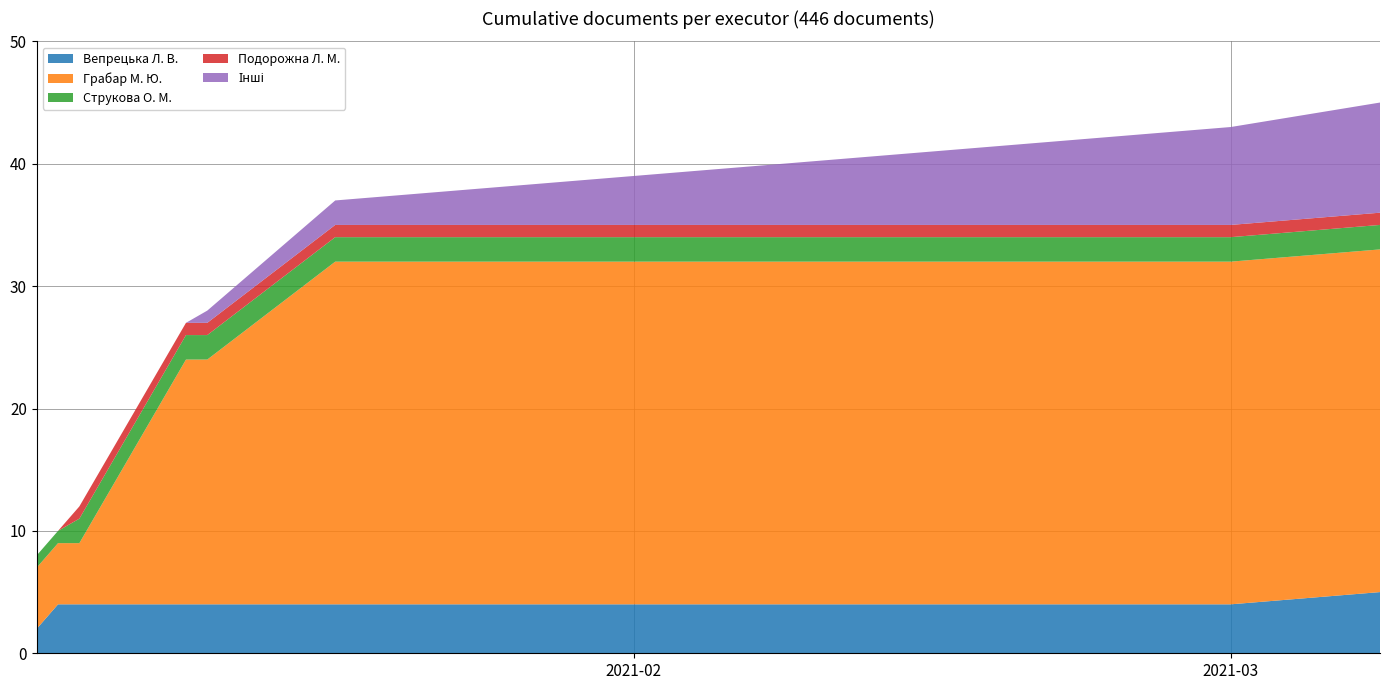

Reading left to right, extract all data points from this chart.

Вепрецька Л. В.: 2021-01-04=2	2021-01-05=4	2021-01-06=4	2021-01-11=4	2021-01-12=4	2021-01-18=4	2021-01-25=4	2021-02-01=4	2021-02-08=4	2021-02-15=4	2021-02-22=4	2021-03-01=4	2021-03-08=5
Грабар М. Ю.: 2021-01-04=5	2021-01-05=5	2021-01-06=5	2021-01-11=20	2021-01-12=20	2021-01-18=28	2021-01-25=28	2021-02-01=28	2021-02-08=28	2021-02-15=28	2021-02-22=28	2021-03-01=28	2021-03-08=28
Струкова О. М.: 2021-01-04=1	2021-01-05=1	2021-01-06=2	2021-01-11=2	2021-01-12=2	2021-01-18=2	2021-01-25=2	2021-02-01=2	2021-02-08=2	2021-02-15=2	2021-02-22=2	2021-03-01=2	2021-03-08=2
Подорожна Л. М.: 2021-01-04=0	2021-01-05=0	2021-01-06=1	2021-01-11=1	2021-01-12=1	2021-01-18=1	2021-01-25=1	2021-02-01=1	2021-02-08=1	2021-02-15=1	2021-02-22=1	2021-03-01=1	2021-03-08=1
Інші: 2021-01-04=0	2021-01-05=0	2021-01-06=0	2021-01-11=0	2021-01-12=1	2021-01-18=2	2021-01-25=3	2021-02-01=4	2021-02-08=5	2021-02-15=6	2021-02-22=7	2021-03-01=8	2021-03-08=9